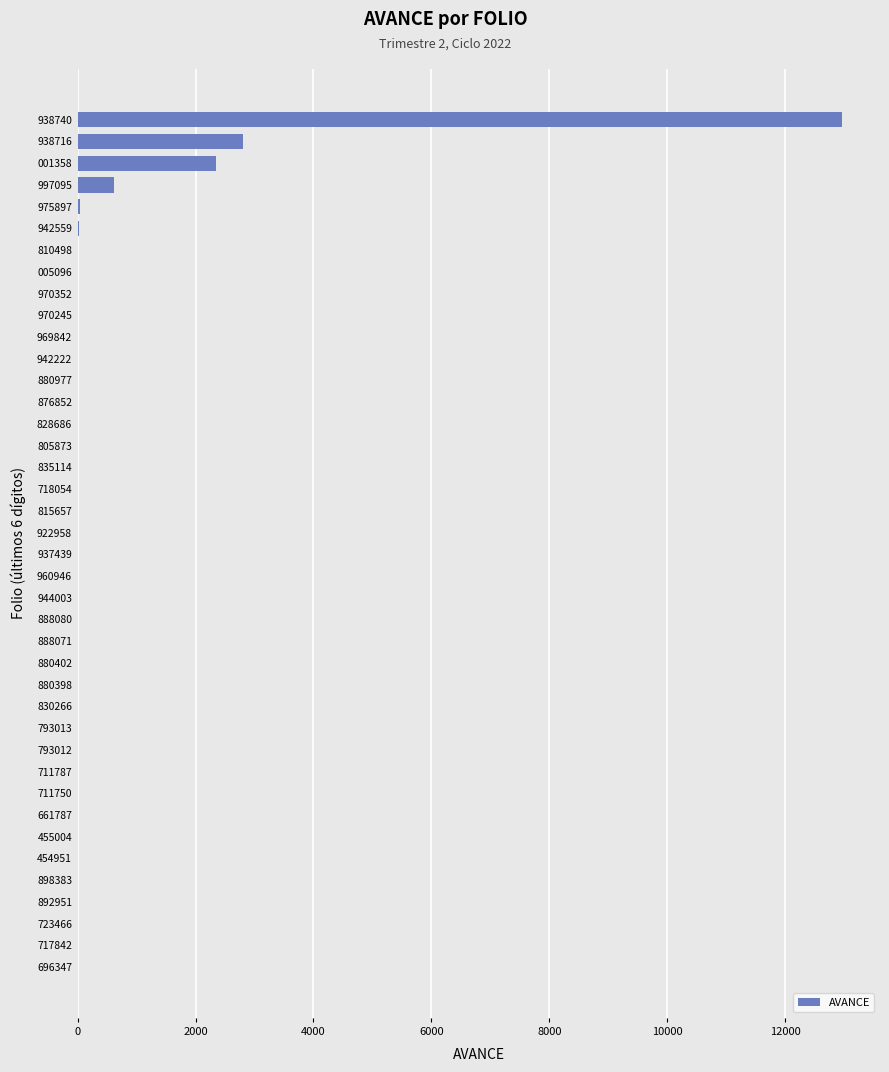

What is the sum of all values?

18802.6